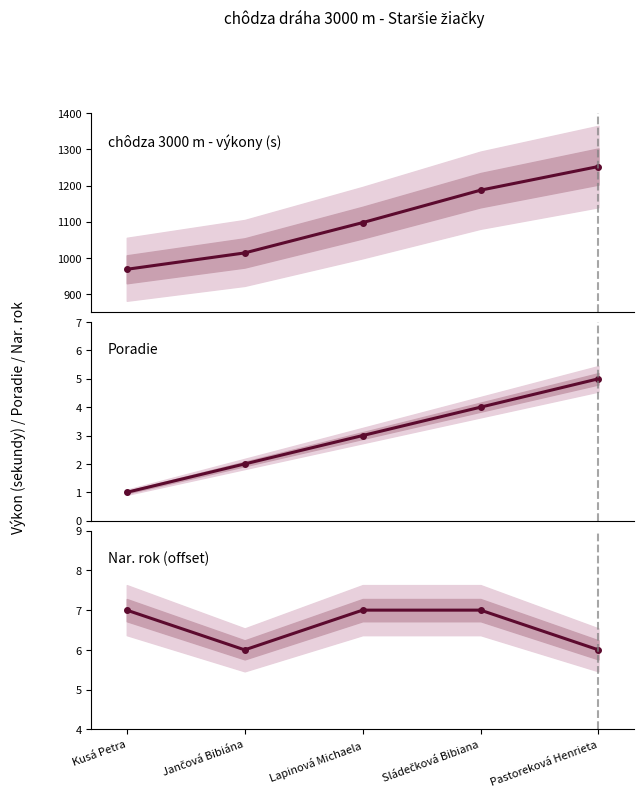

True or false: Nar. rok (offset) and Poradie intersect in this chart.

False